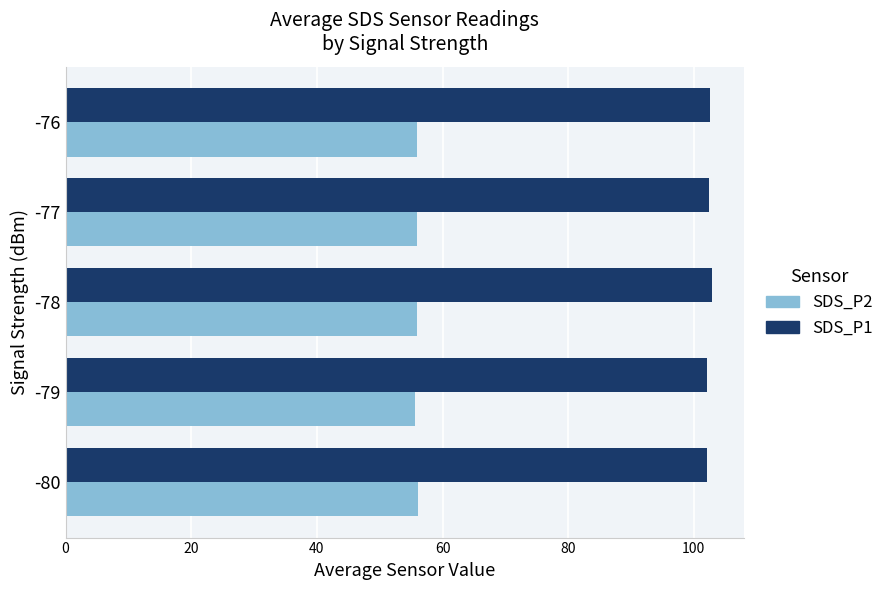

Rank the series at -76 from highest to lowest value.

SDS_P1, SDS_P2